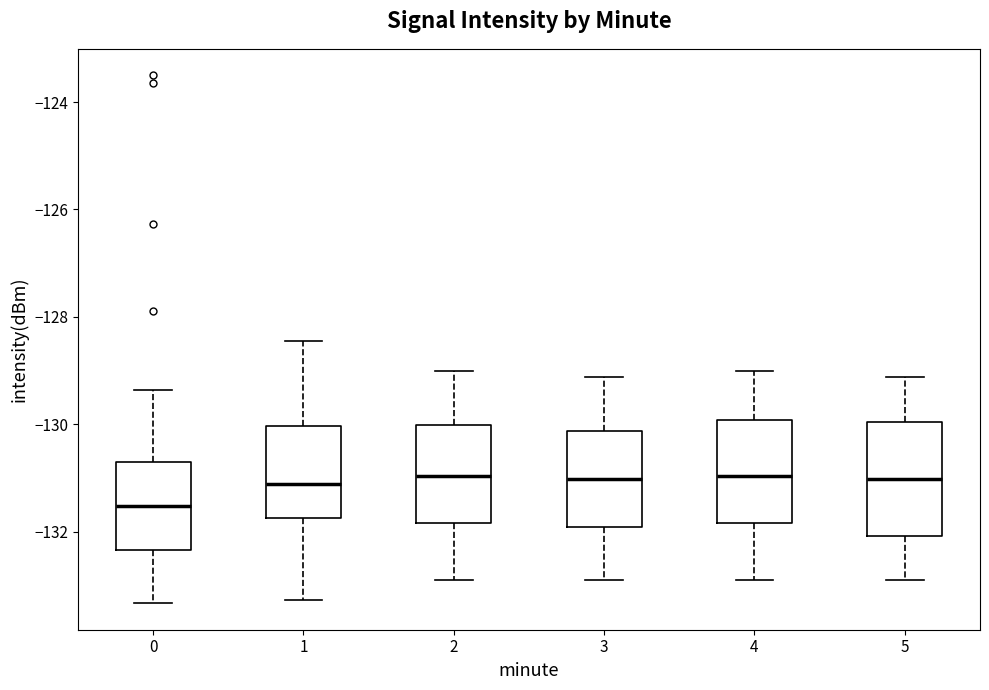

Which box has the lowest median line?

0